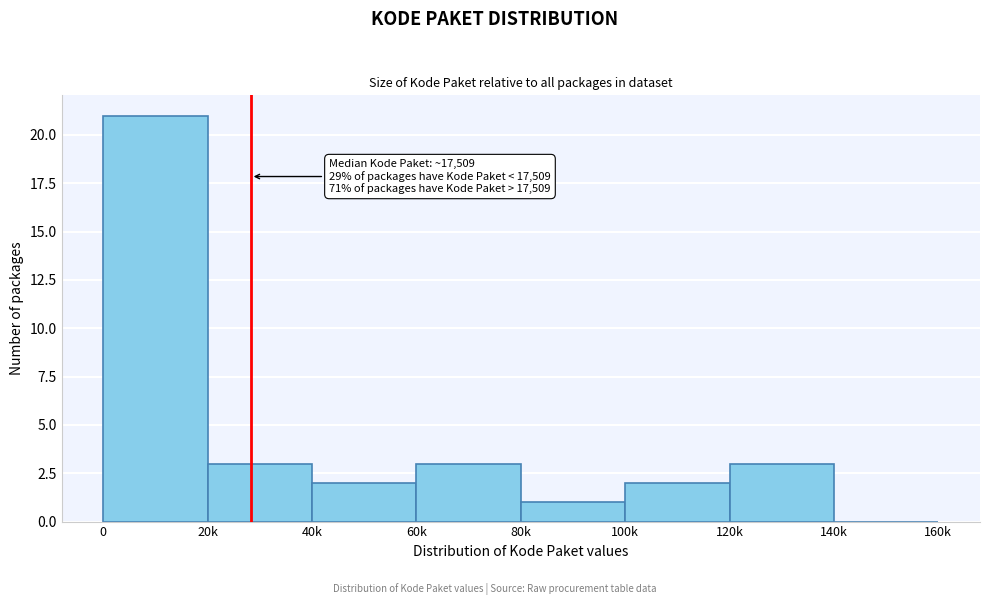

Reading left to right, transcribe all the data shown in this chart.

0=21	20k=3	40k=2	60k=3	80k=1	100k=2	120k=3	140k=0